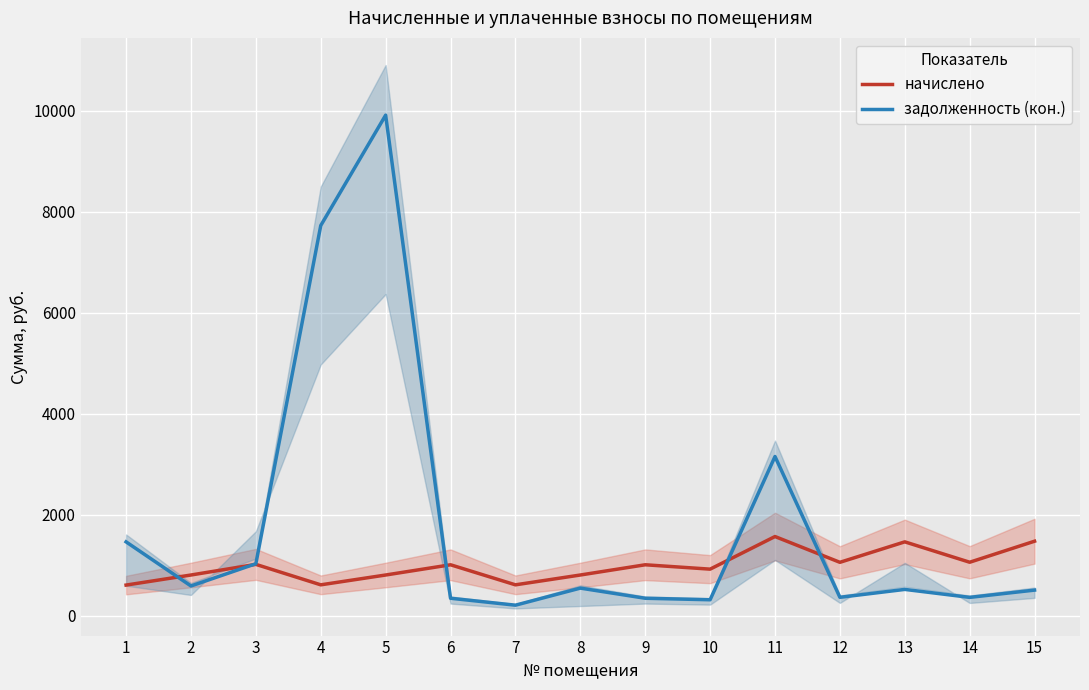

Between 5 and 6, which series saw the biggest shift?

задолженность (кон.)